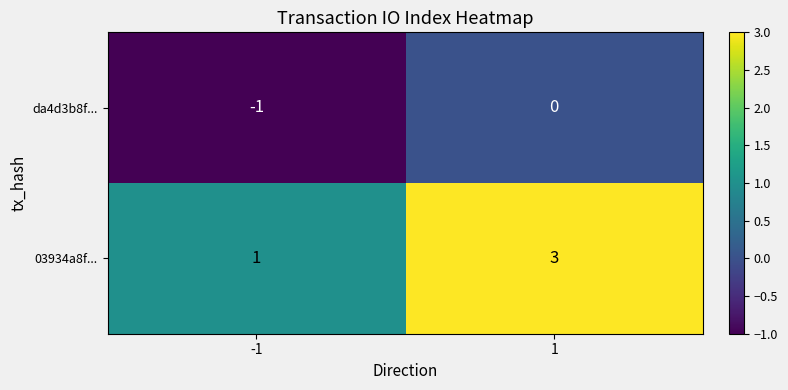

List the series in order of their overall mean, lowest first.

da4d3b8f..., 03934a8f...